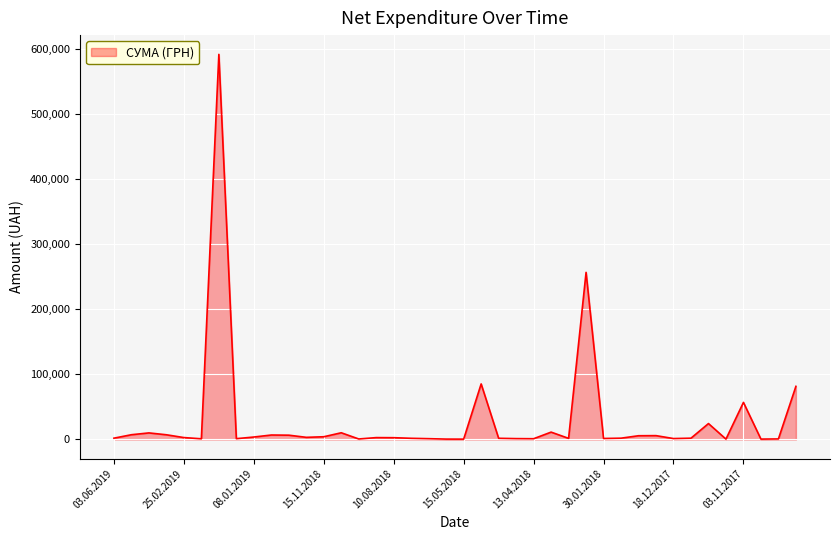

What is the value of the 6th point from the left?

1051.9